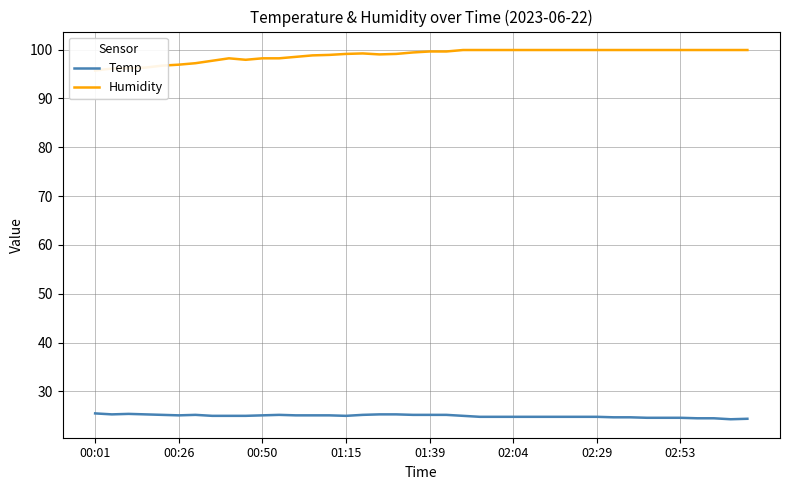

Which series changed the most between 17 and 38?

Temp